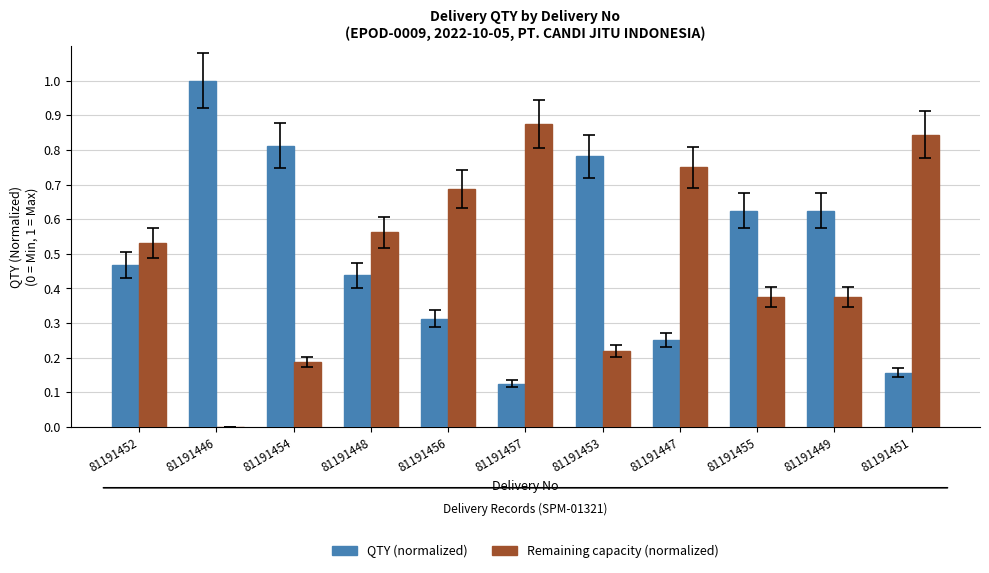

What are all the series names shown in the legend?

QTY (normalized), Remaining capacity (normalized)